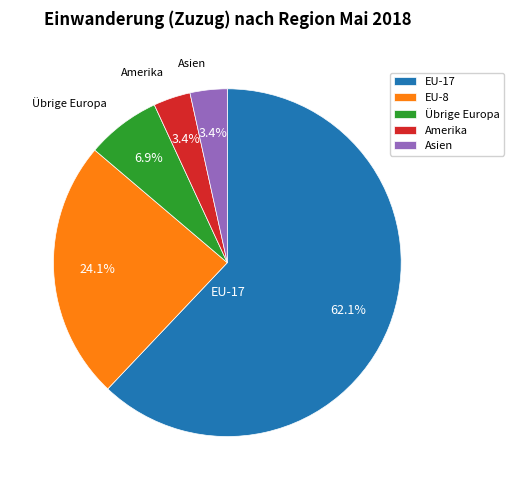

To the nearest percent, what is the average slice percentage?

20%